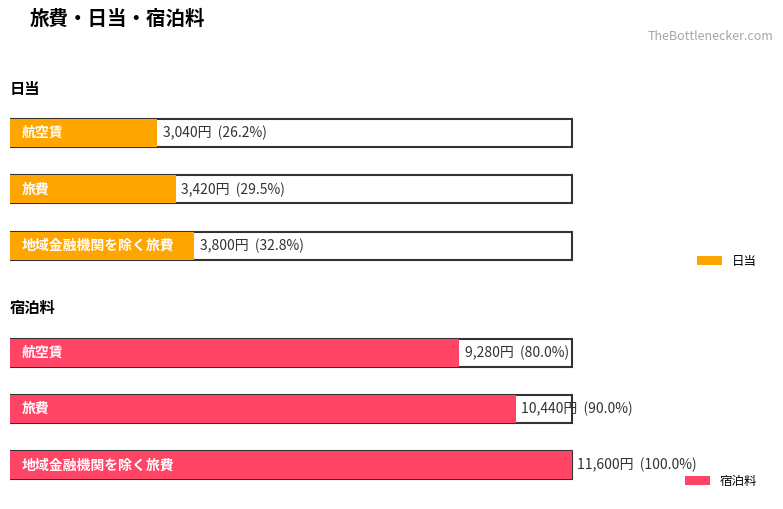

Count the 宿泊料 values in the range 9280 to 11600.

3